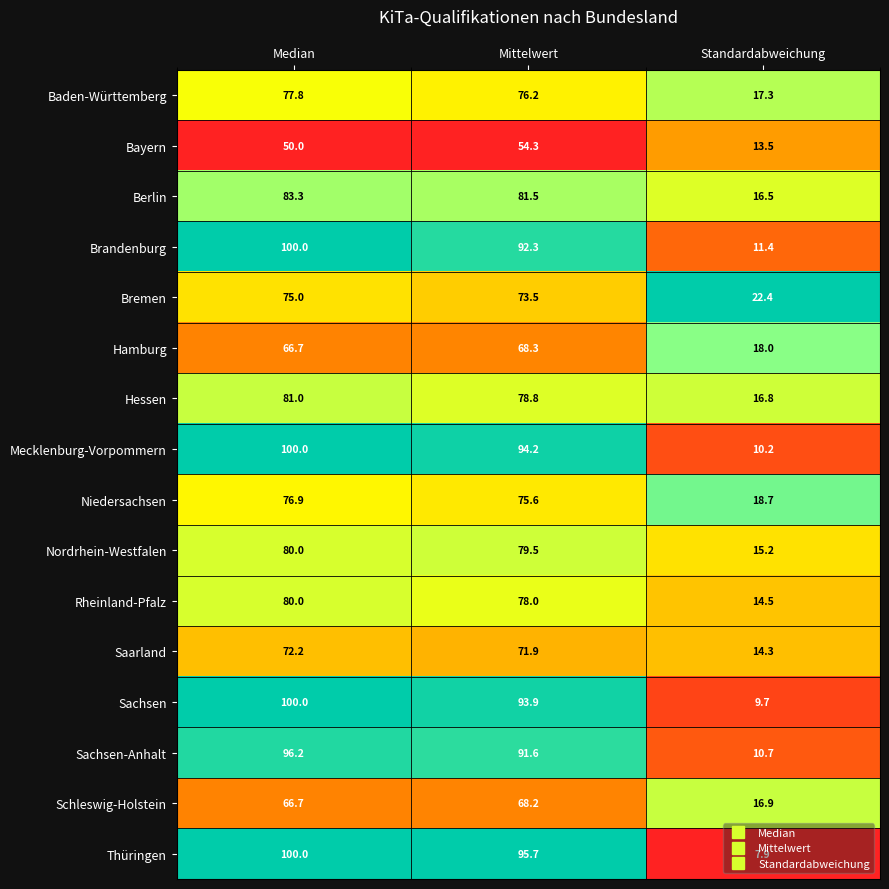

What is the difference between the highest and lowest values at Mittelwert?

41.4